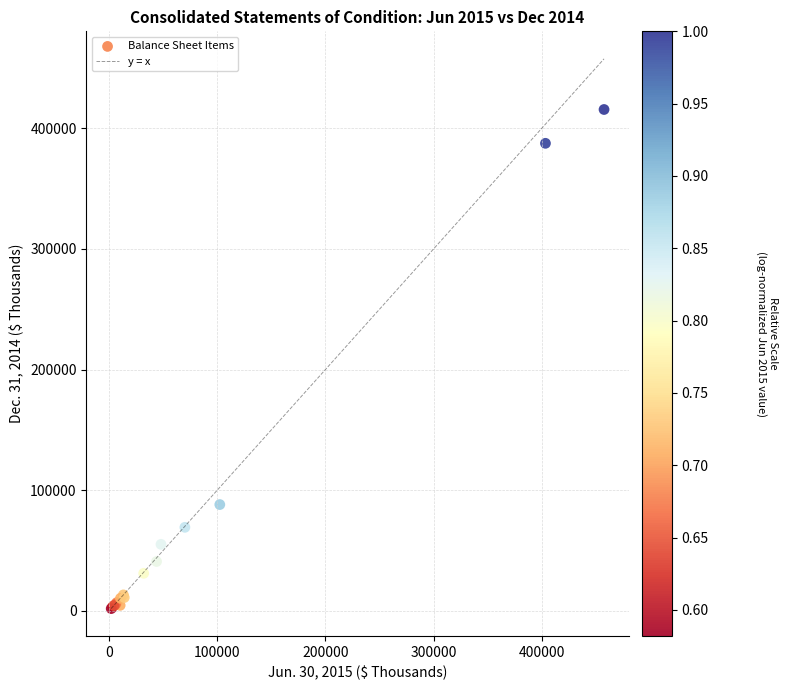

What Y value in the scatter plot is closest to 208708?

88073